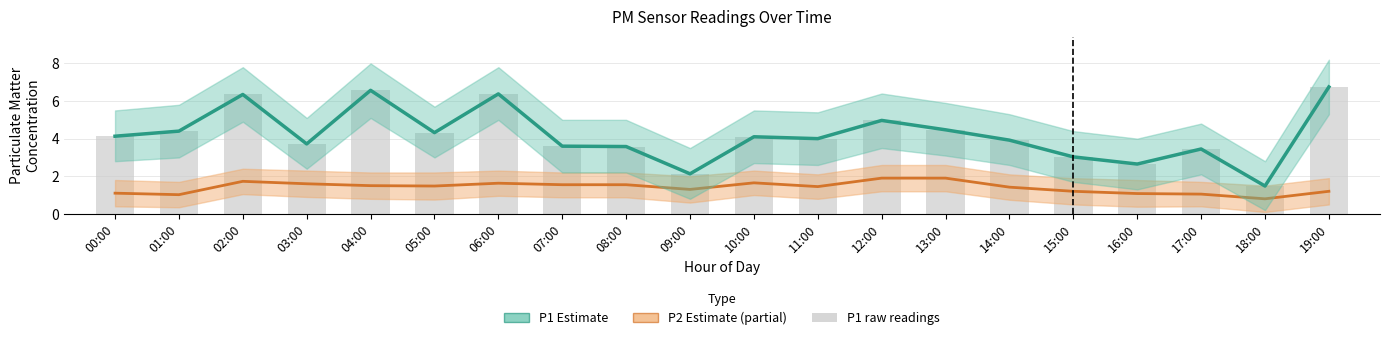

At which category is the sum across all series the highest?

19:00